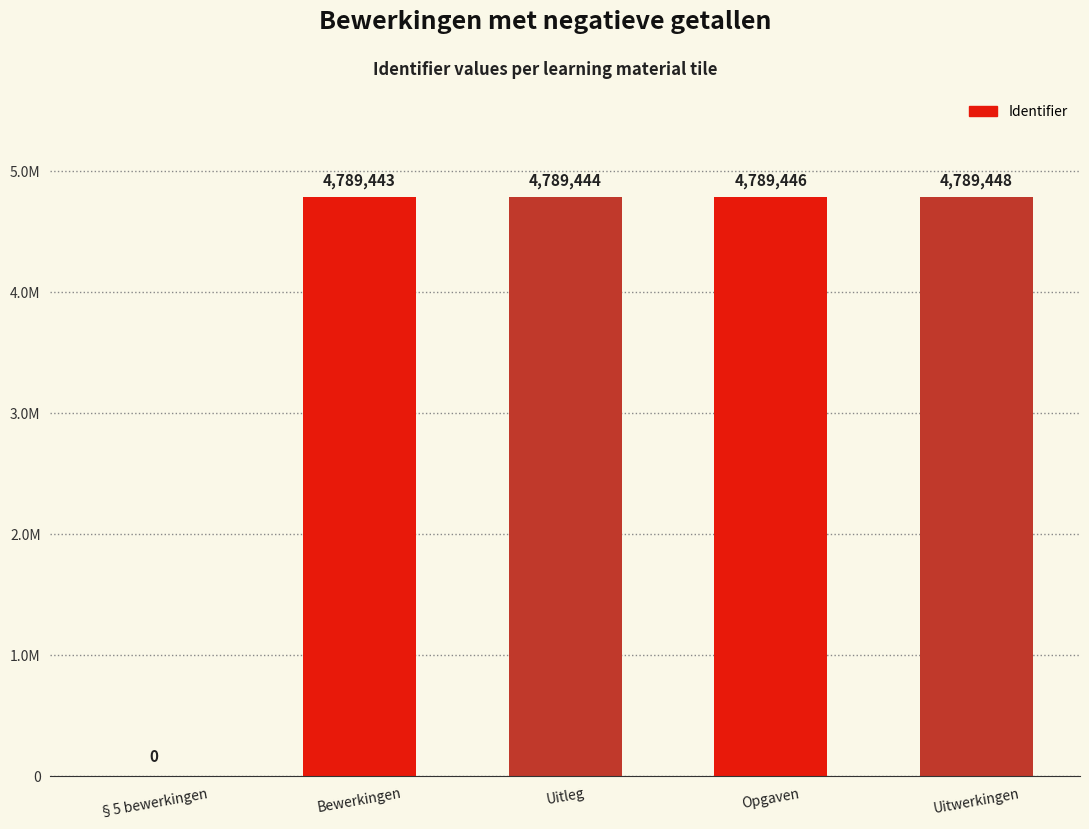

Reading left to right, transcribe all the data shown in this chart.

§5 bewerkingen=0	Bewerkingen=4789443	Uitleg=4789444	Opgaven=4789446	Uitwerkingen=4789448